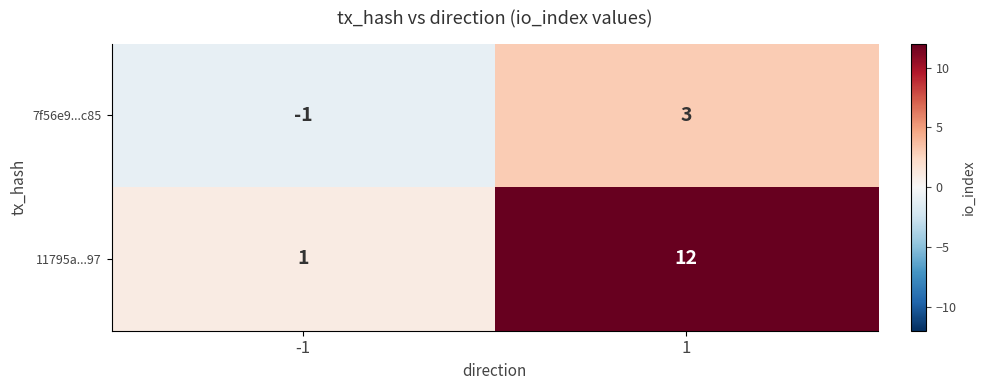

Rank the categories by 11795a...97 value from lowest to highest.

-1, 1